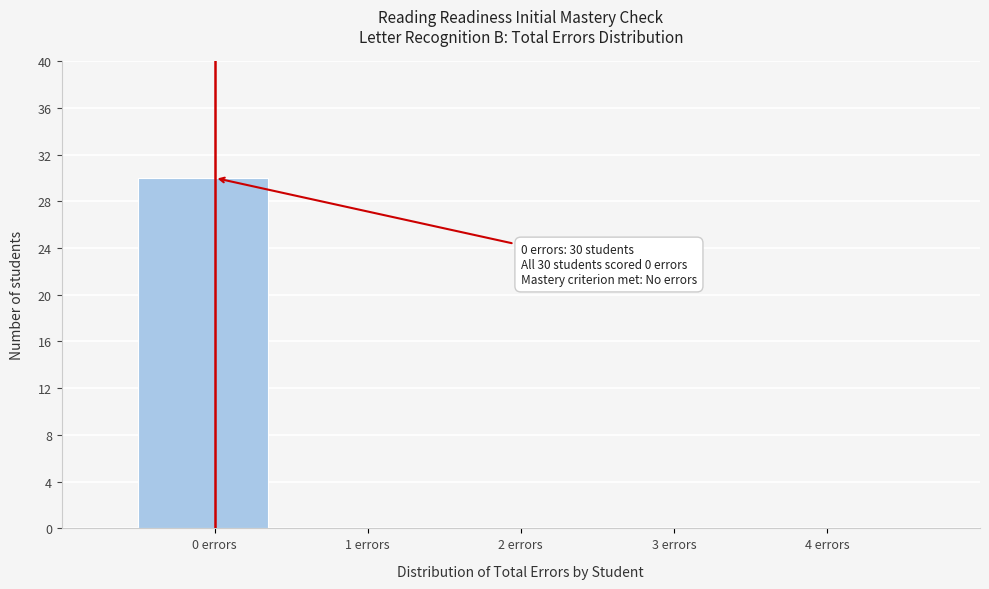

Reading right to left, transcribe all the data shown in this chart.

4 errors=0	3 errors=0	2 errors=0	1 errors=0	0 errors=30